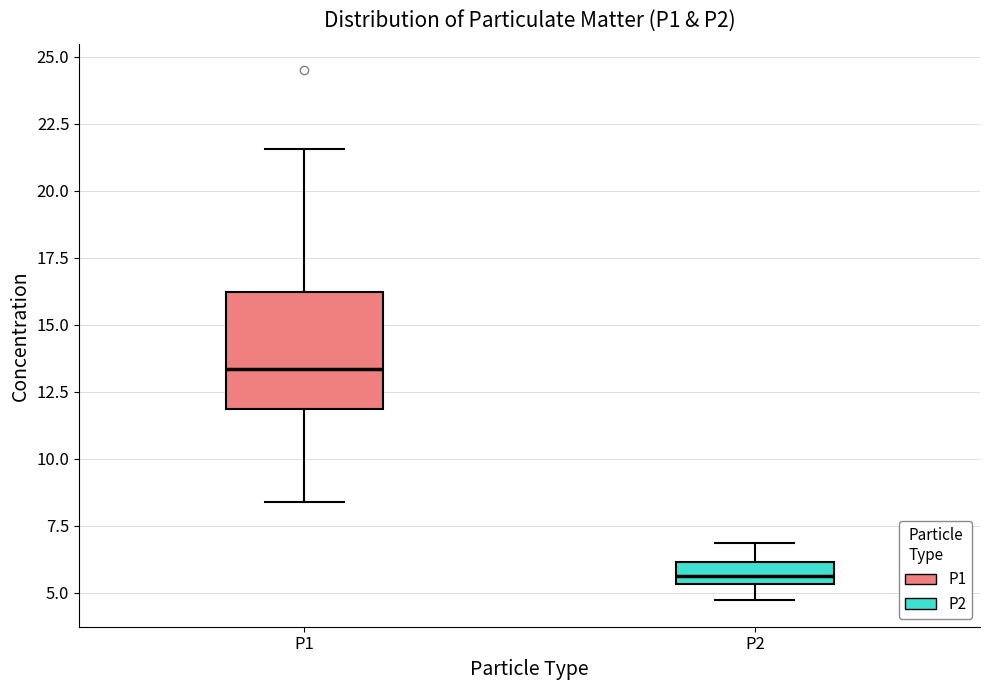

Reading left to right, read every box against the y-axis: the position of its median line, the range the box covers, and the ends of its whiskers. The values are not printed on the chart, so give them approximately, as read against the axis.

P1: median 13.5, box 12.0 to 16.0, whiskers 8.5 to 21.5
P2: median 5.5 (just above the box's lower edge), box 5.5 to 6.0, whiskers 4.5 to 7.0